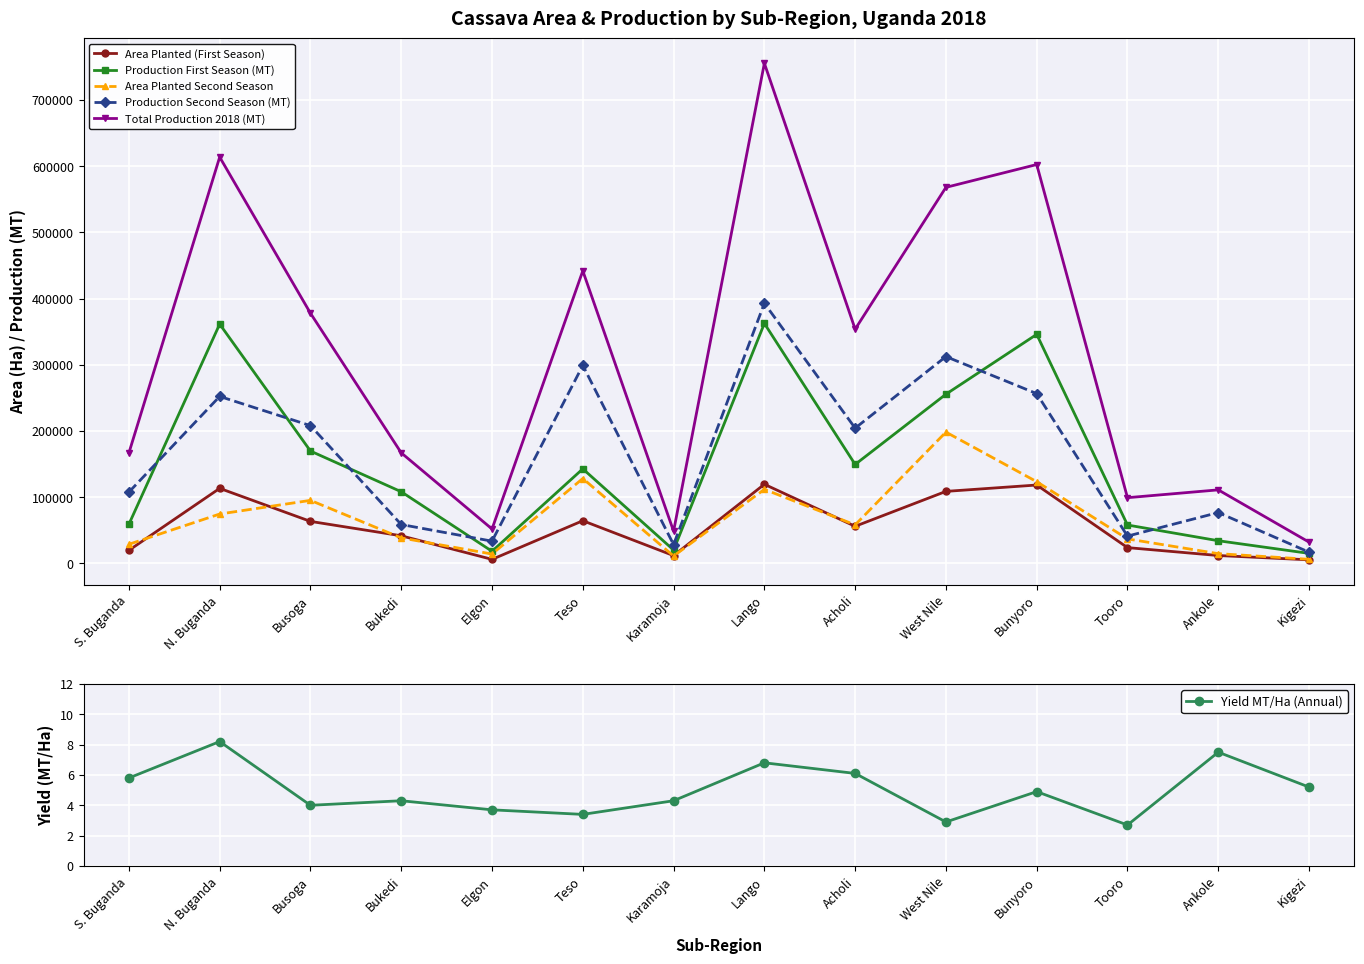

Reading left to right, list all the values displayed in this chart.

Area Planted (First Season): S. Buganda=19801.0	N. Buganda=113381.0	Busoga=63497.0	Bukedi=41761.0	Elgon=6131.0	Teso=64506.0	Karamoja=11818.0	Lango=119545.0	Acholi=56083.0	West Nile=108818.0	Bunyoro=118425.0	Tooro=23878.0	Ankole=11955.0	Kigezi=5441.0
Production First Season (MT): S. Buganda=59187.0	N. Buganda=361450.0	Busoga=169748.0	Bukedi=108258.0	Elgon=18350.0	Teso=142841.0	Karamoja=20223.0	Lango=362486.0	Acholi=149483.0	West Nile=255580.0	Bunyoro=345967.0	Tooro=58023.0	Ankole=34280.0	Kigezi=15170.0
Area Planted Second Season: S. Buganda=28912.0	N. Buganda=74630.0	Busoga=95252.0	Bukedi=38544.0	Elgon=14198.0	Teso=128262.0	Karamoja=11192.0	Lango=111884.0	Acholi=58236.0	West Nile=198319.0	Bunyoro=123455.0	Tooro=37019.0	Ankole=14762.0	Kigezi=6236.0
Production Second Season (MT): S. Buganda=107695.0	N. Buganda=252236.0	Busoga=208121.0	Bukedi=58756.0	Elgon=33645.0	Teso=299059.0	Karamoja=28442.0	Lango=392899.0	Acholi=204338.0	West Nile=312401.0	Bunyoro=256483.0	Tooro=41269.0	Ankole=76835.0	Kigezi=17010.0
Total Production 2018 (MT): S. Buganda=166882.0	N. Buganda=613686.0	Busoga=377869.0	Bukedi=167014.0	Elgon=51995.0	Teso=441900.0	Karamoja=48665.0	Lango=755385.0	Acholi=353821.0	West Nile=567981.0	Bunyoro=602450.0	Tooro=99292.0	Ankole=111115.0	Kigezi=32180.0
Yield MT/Ha (Annual): S. Buganda=5.8	N. Buganda=8.2	Busoga=4.0	Bukedi=4.3	Elgon=3.7	Teso=3.4	Karamoja=4.3	Lango=6.8	Acholi=6.1	West Nile=2.9	Bunyoro=4.9	Tooro=2.7	Ankole=7.5	Kigezi=5.2